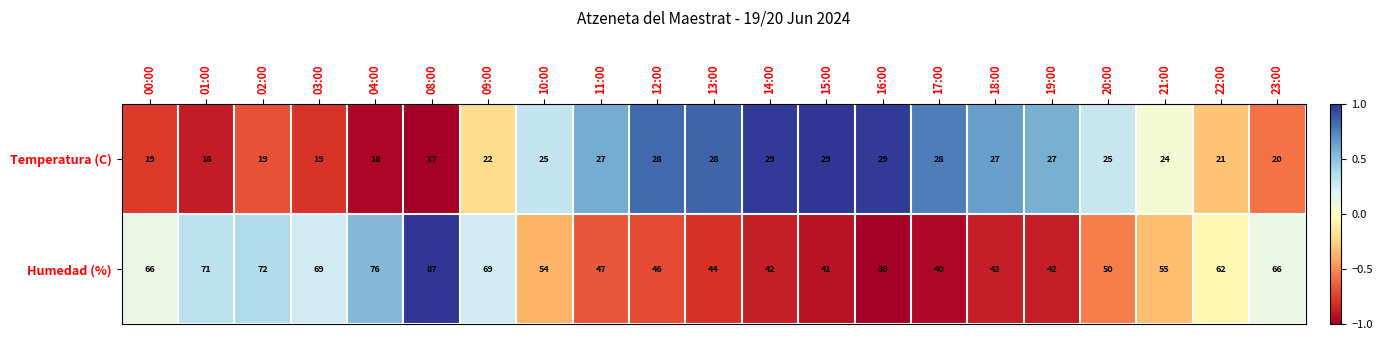

What is the total value across all series at 19:00?

69